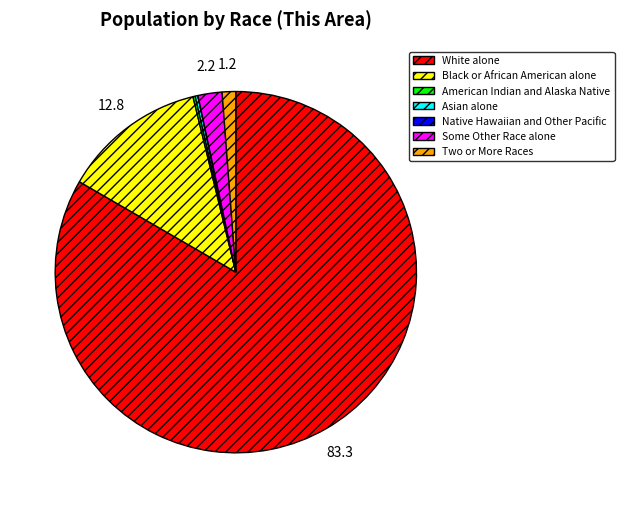

Which slice represents more than half of the pie?

White alone